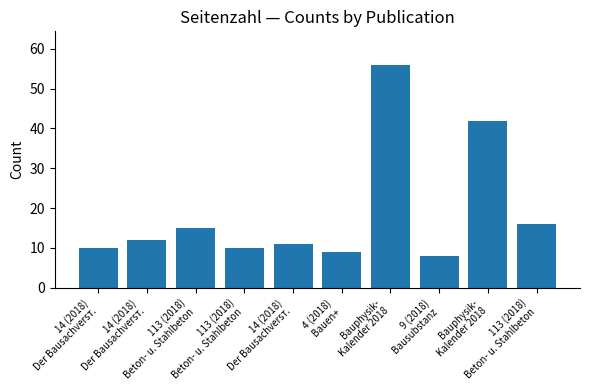

What is the change in value from 14 (2018)
Der Bausachversт. to 14 (2018)
Der Bausachversт.?

-1